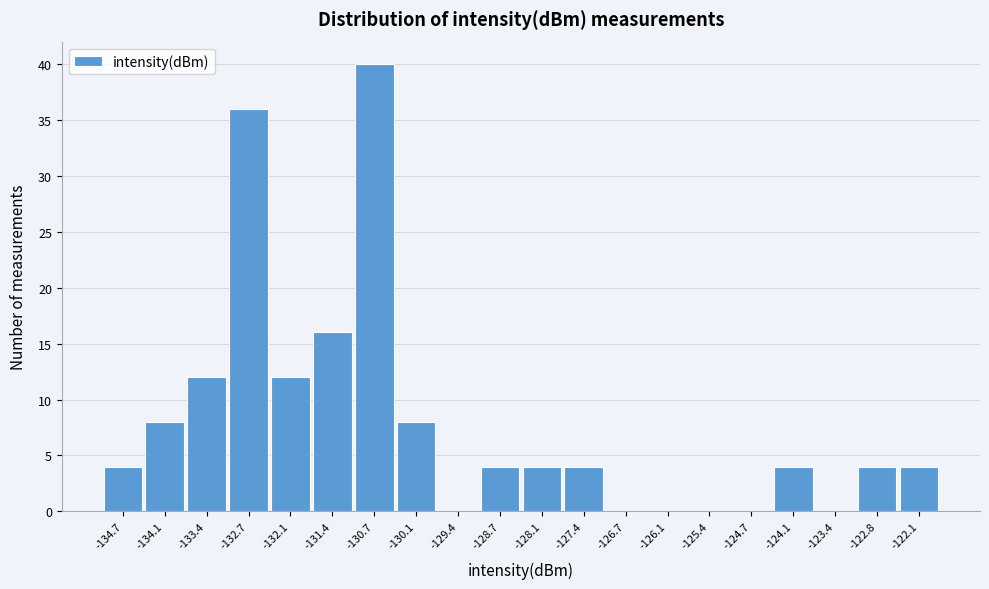

Reading left to right, list all the values displayed in this chart.

-134.7=4	-134.1=8	-133.4=12	-132.7=36	-132.1=12	-131.4=16	-130.7=40	-130.1=8	-129.4=0	-128.7=4	-128.1=4	-127.4=4	-126.7=0	-126.1=0	-125.4=0	-124.7=0	-124.1=4	-123.4=0	-122.8=4	-122.1=4